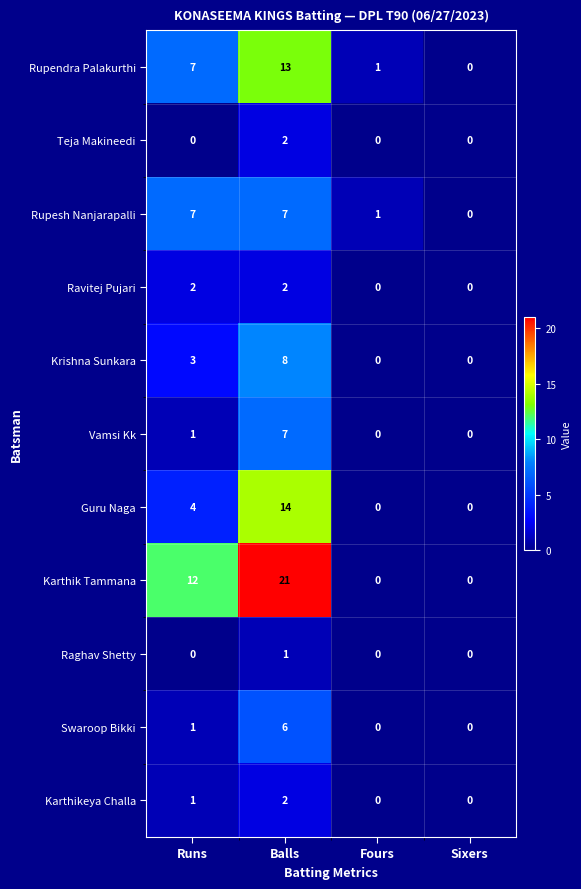

What is the sum of all Rupendra Palakurthi values?

21